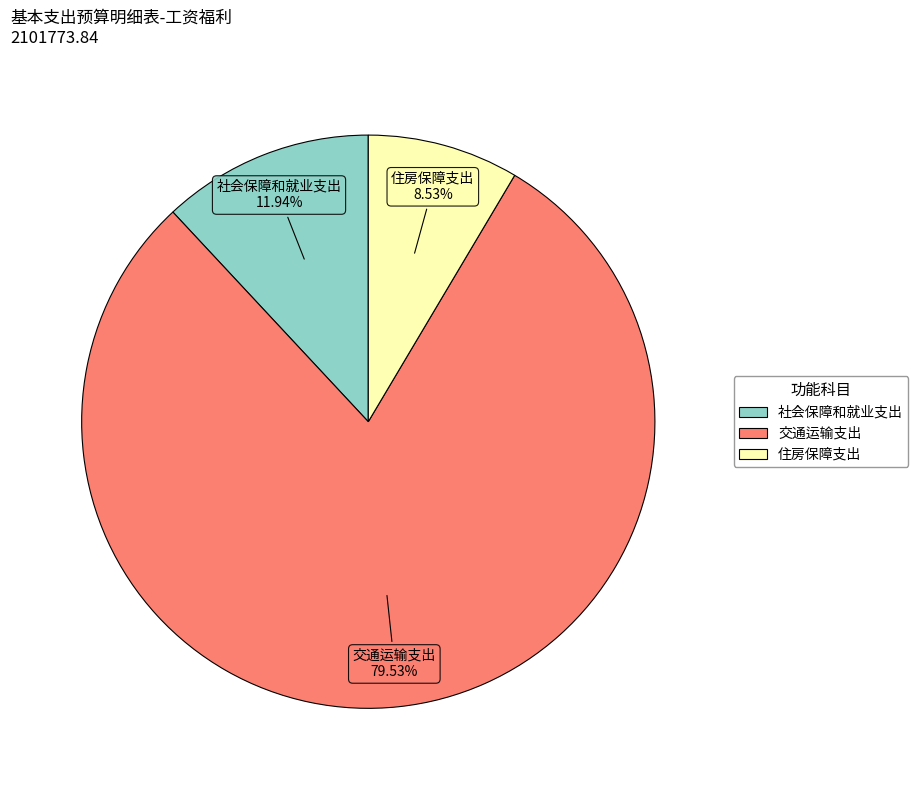

How many slices are in this pie chart?

3